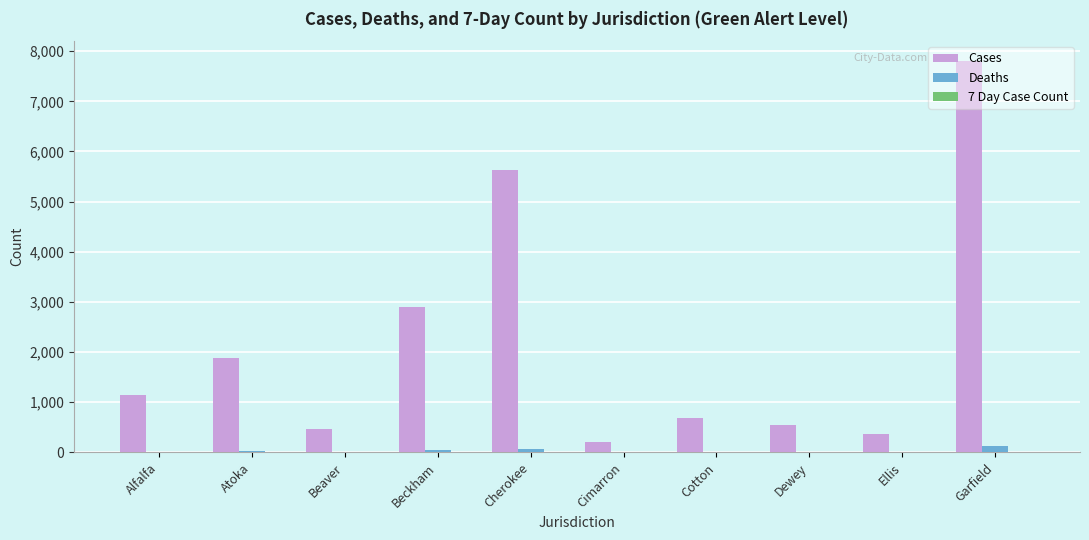

Which series has the largest total across all categories?

Cases